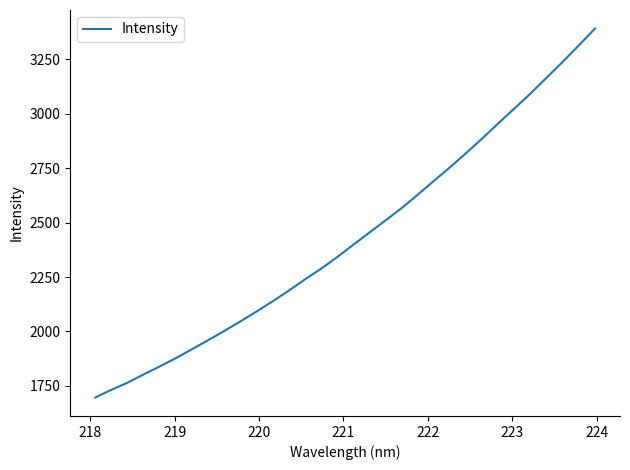

How many lines are shown in the chart?

1